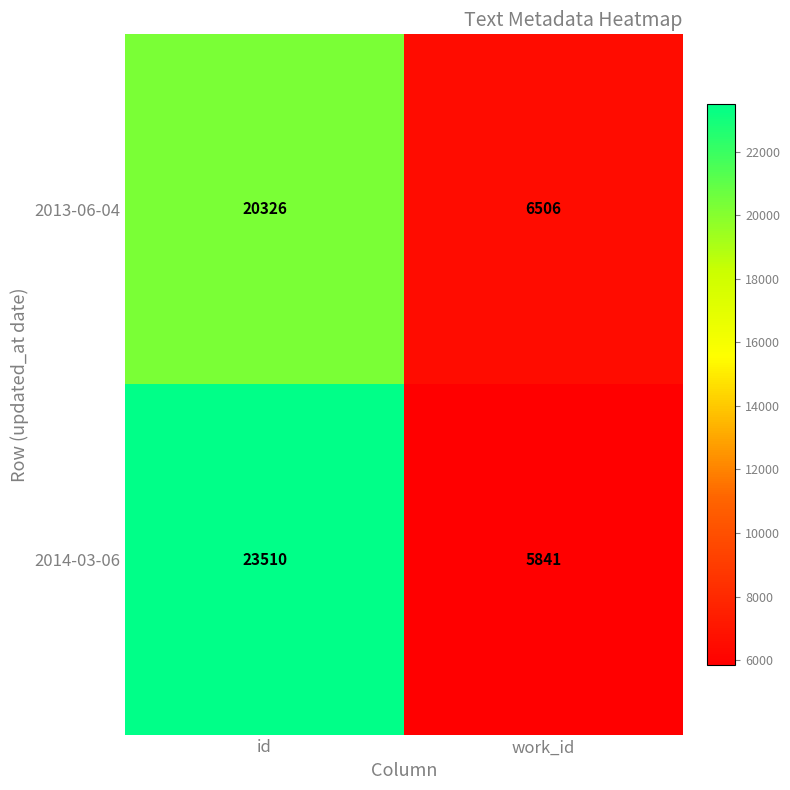

Which label corresponds to the smallest value in the chart?

work_id